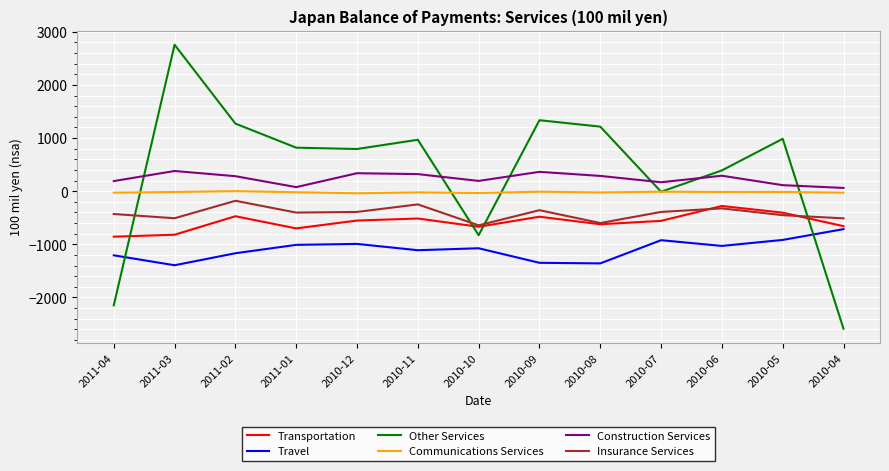

At which label does Other Services reach its peak?

2011-03